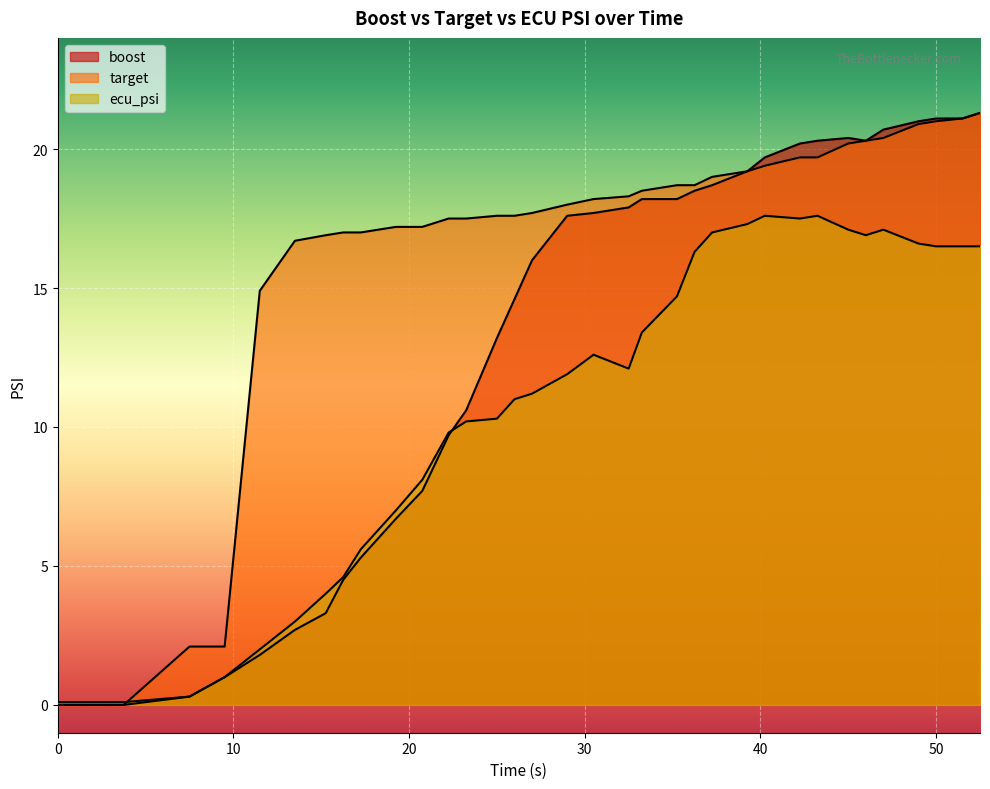

What is the spread (max minus min) of values at 32.5?

6.2